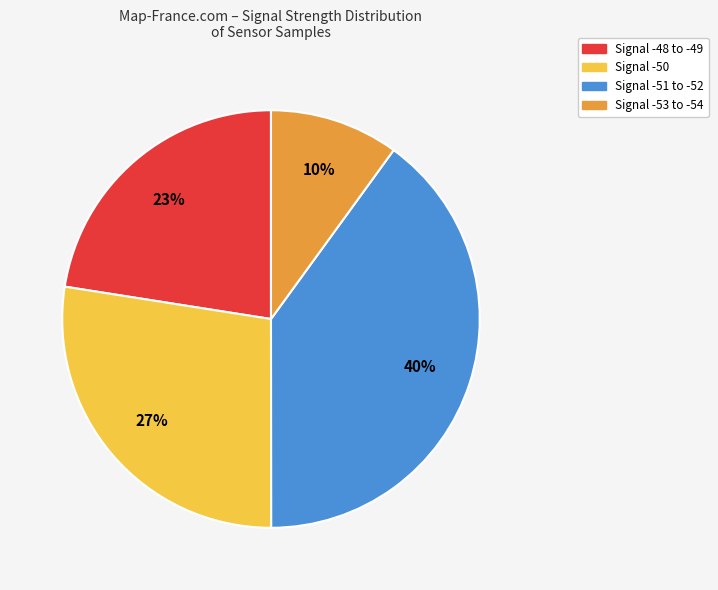

Does Signal -50 account for over 50% of the chart?

No